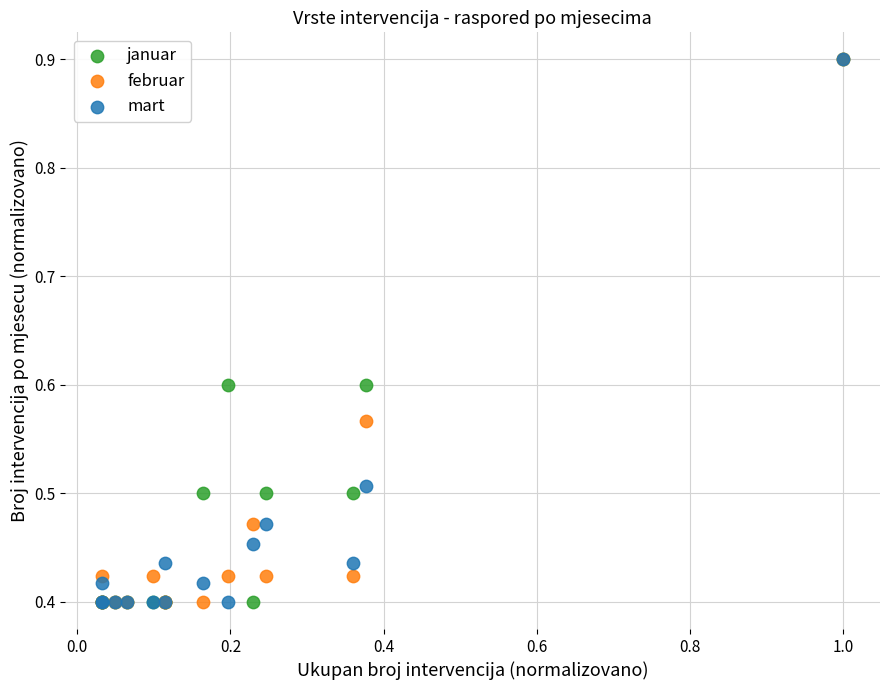

What are all the series names shown in the legend?

januar, februar, mart